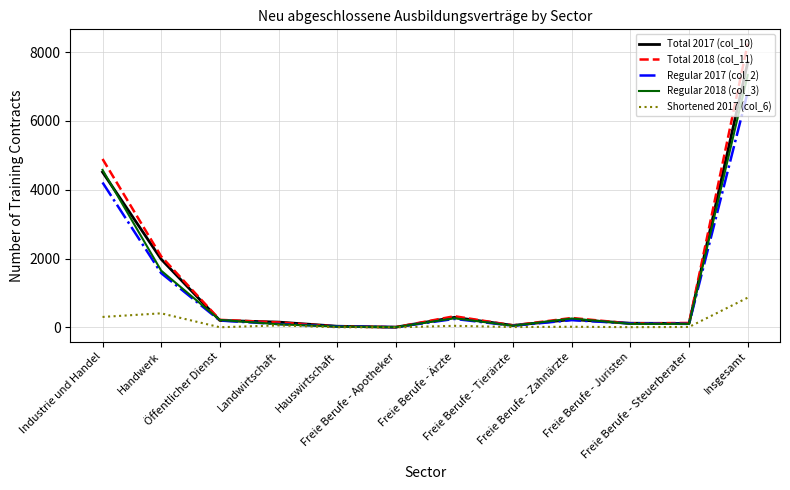

What is the sum of all Shortened 2017 (col_6) values?

1728